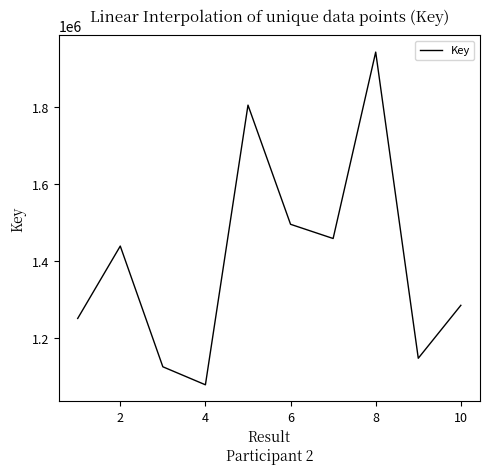

What is the difference between the maximum and minimum values?

864672